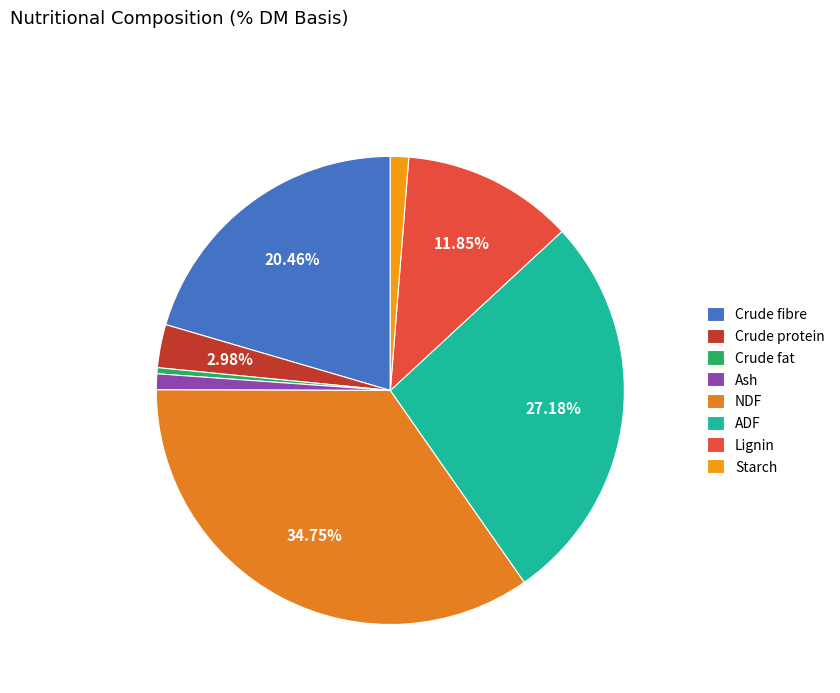

Does Ash represent more than half of the total?

No